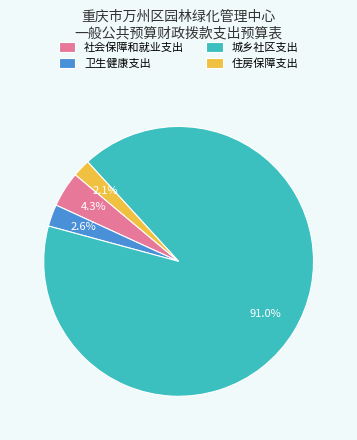

Count the number of slices in the pie.

4